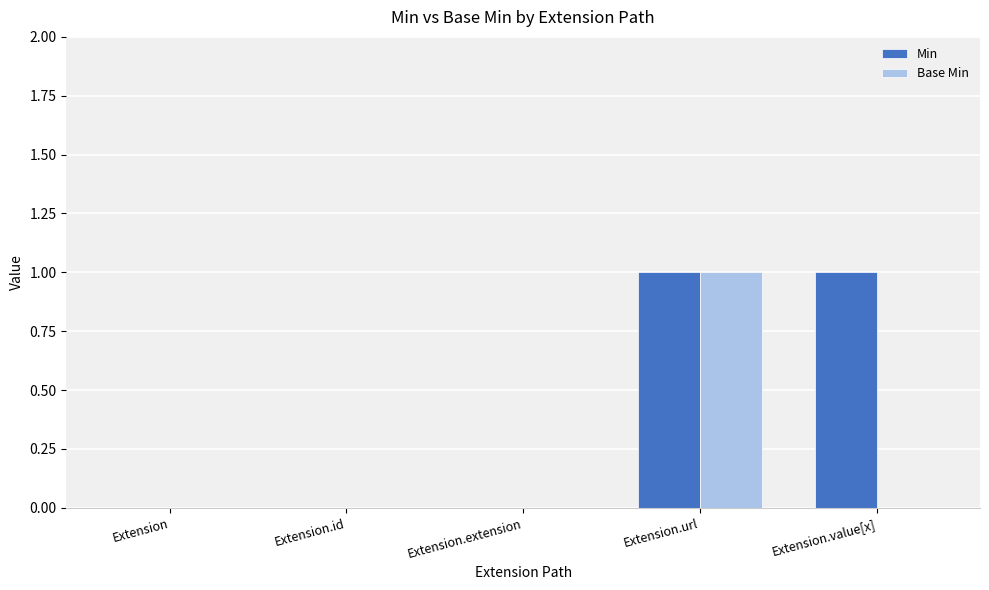

Reading left to right, what are all the values shown in this chart?

Min: 0	0	0	1	1
Base Min: 0	0	0	1	0